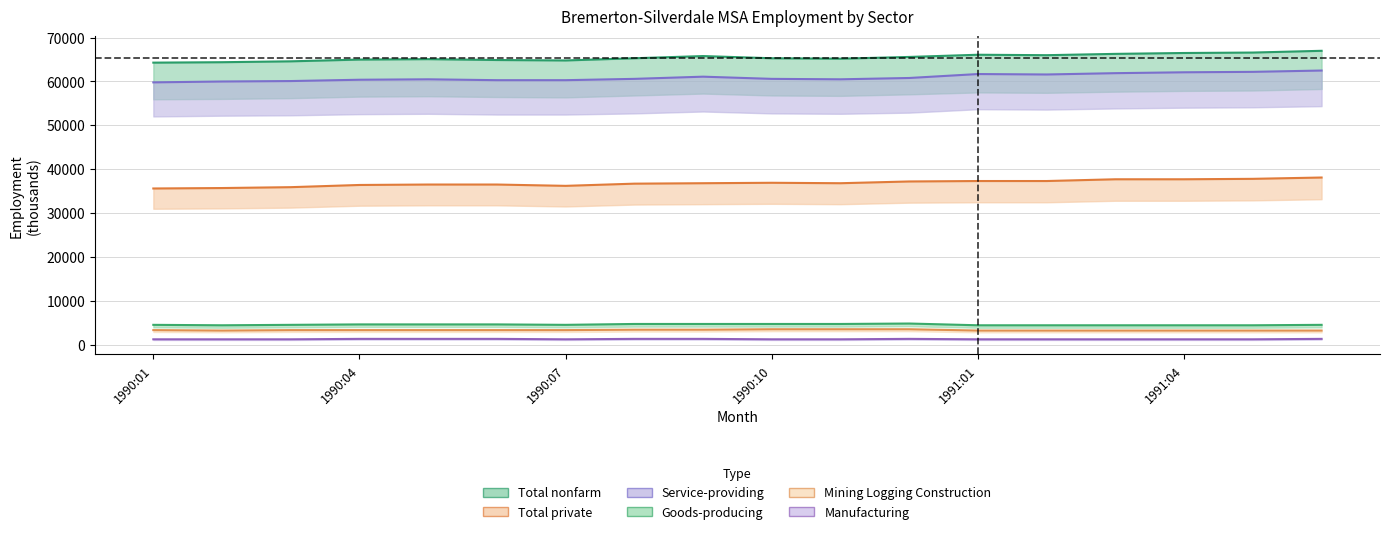

True or false: Manufacturing has a value of 1200 at 1991:01.

True